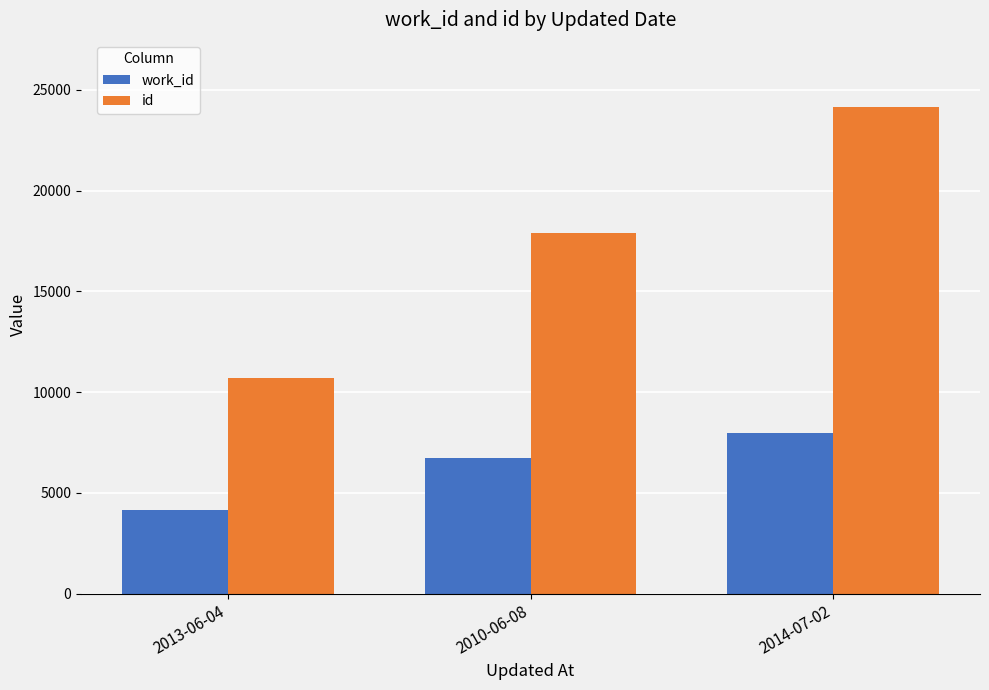

Read the id value at 2014-07-02.

24130